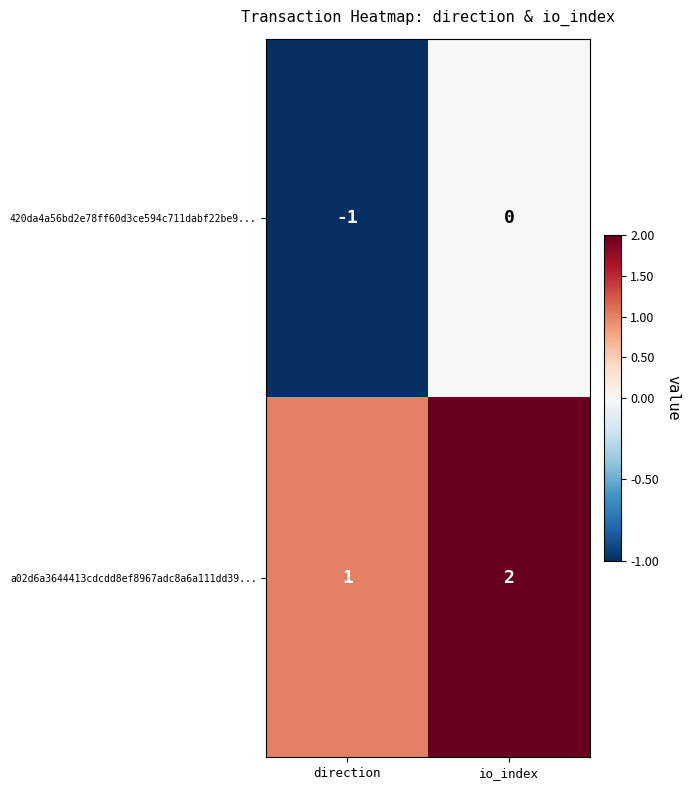

Reading left to right, extract all data points from this chart.

420da4a56bd2e78ff60d3ce594c711dabf22be9...: -1	0
a02d6a3644413cdcdd8ef8967adc8a6a111dd39...: 1	2